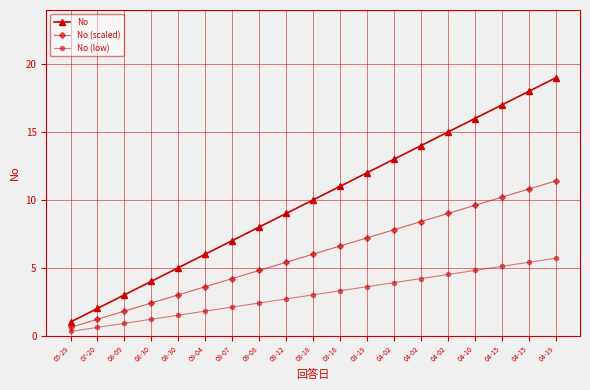

Which category has the highest value across all series?

04-19